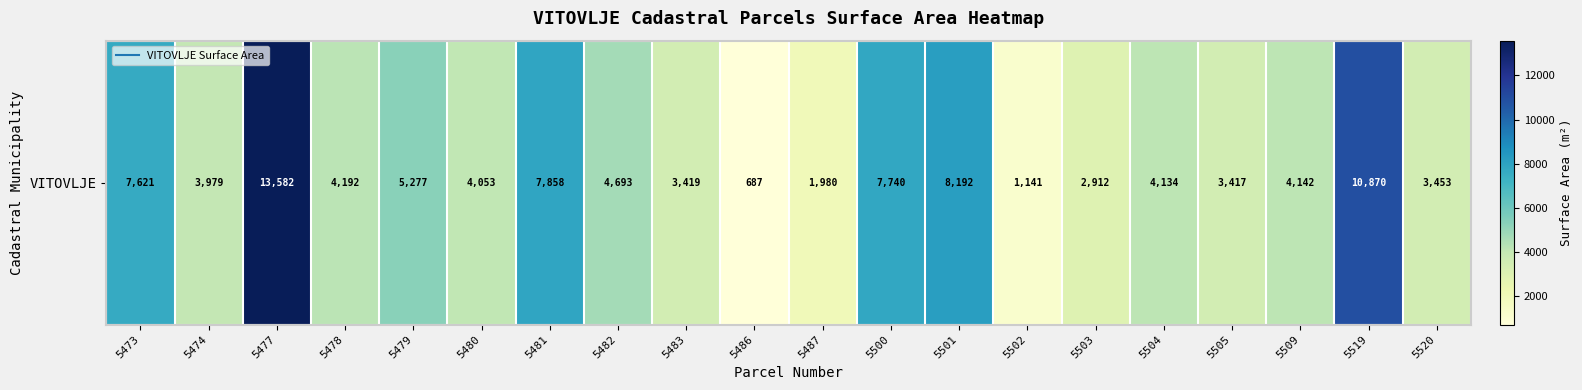

List the labels in order of value, largest first.

5477, 5519, 5501, 5481, 5500, 5473, 5479, 5482, 5478, 5509, 5504, 5480, 5474, 5520, 5483, 5505, 5503, 5487, 5502, 5486